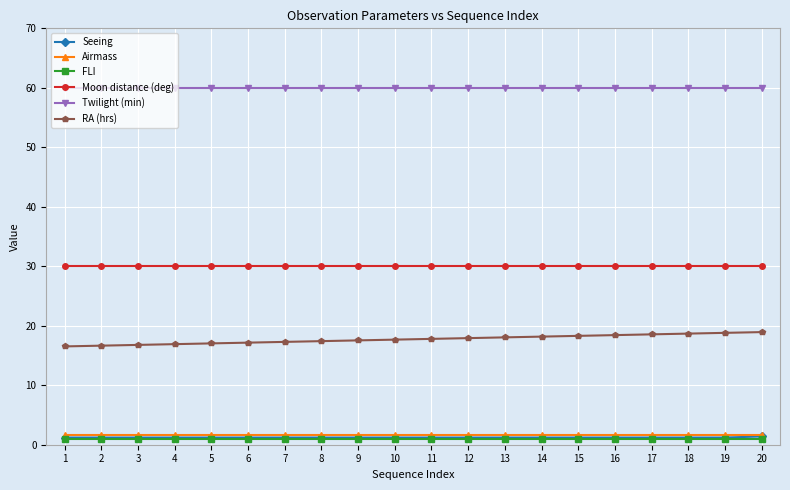

Which series has the largest total across all categories?

Twilight (min)